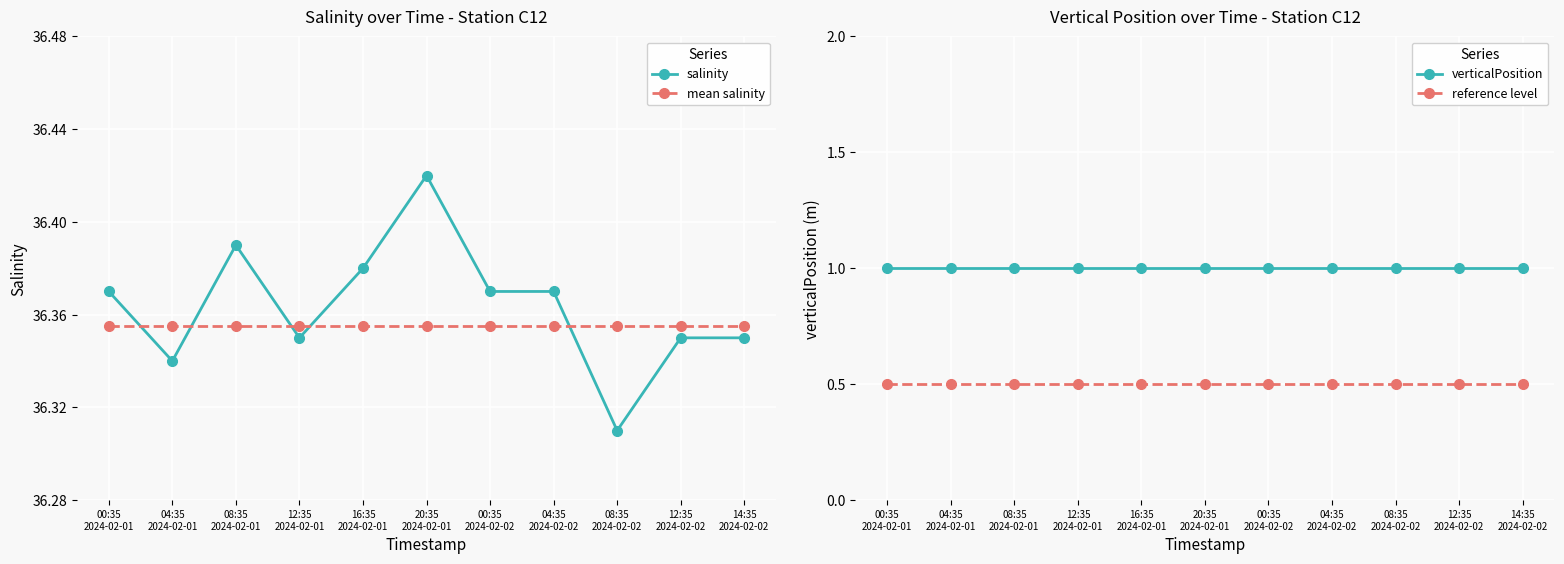

Is it true that verticalPosition equals 1.0 at 00:35
2024-02-01?

True